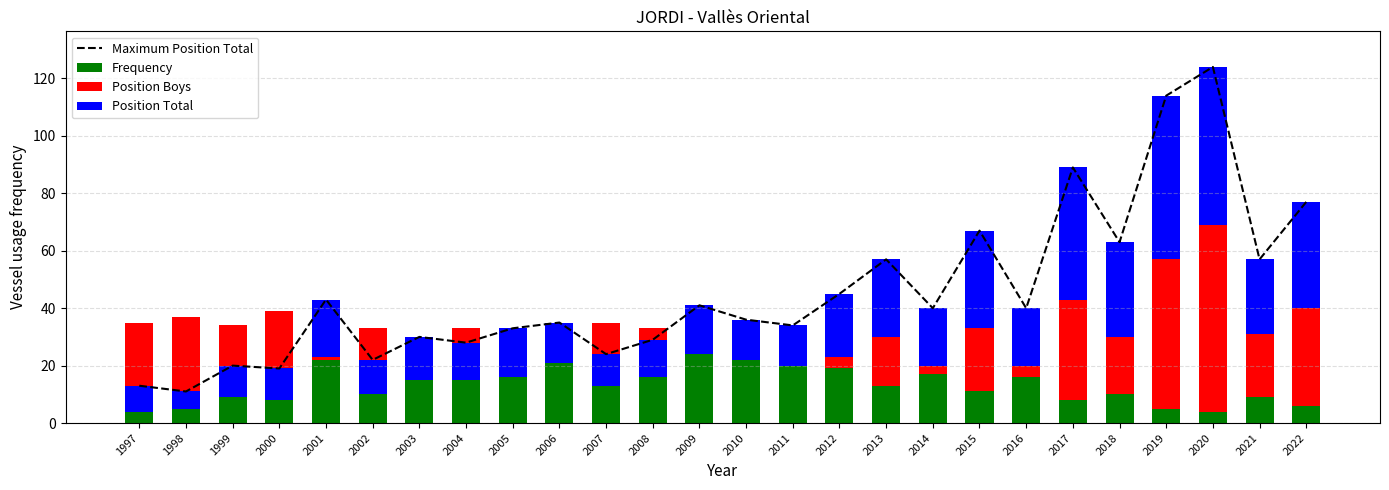

The Frequency series shows 8 at 2001. True or false?

False